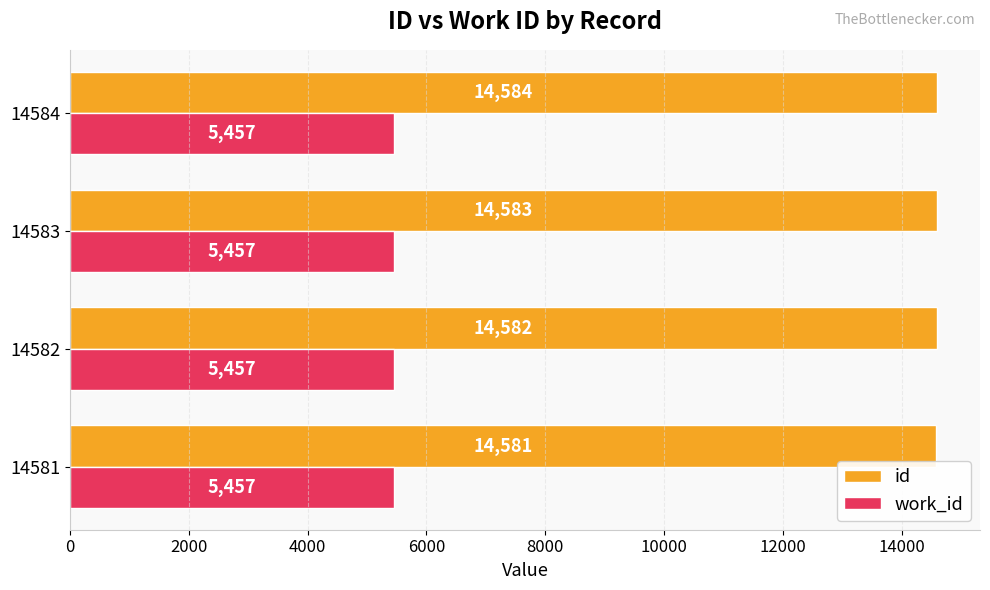

Count the id values in the range 14582 to 14584.

3